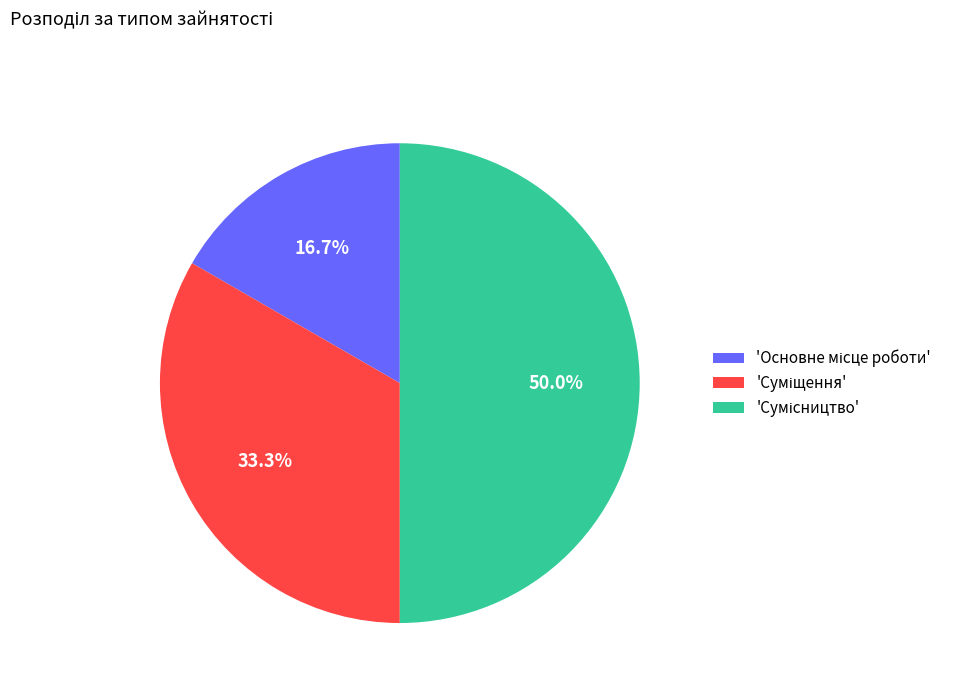

To the nearest percent, what is the average slice percentage?

33%